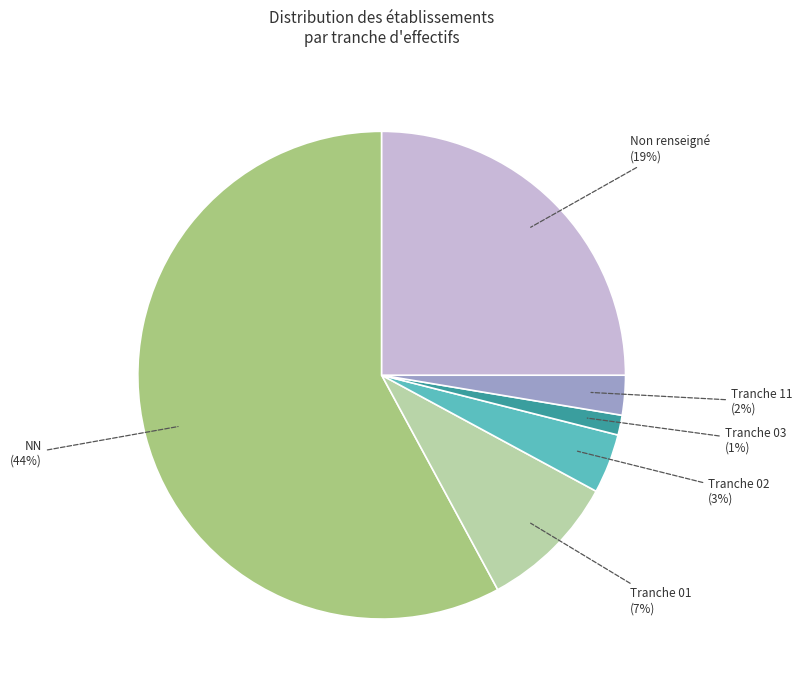

How many slices are in this pie chart?

6